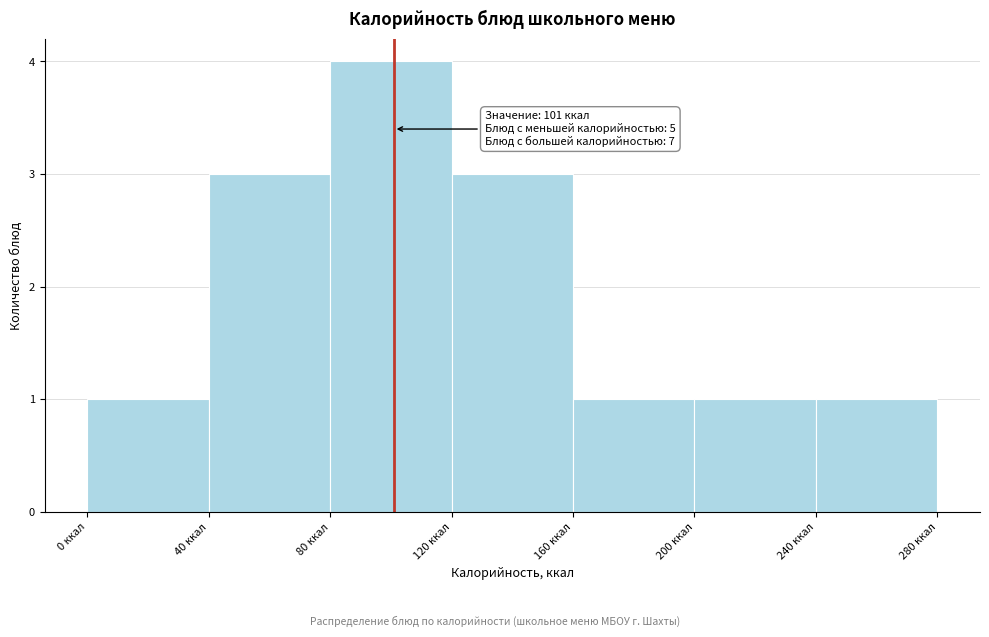

Which range on the x-axis has the tallest bar?

80 to 120